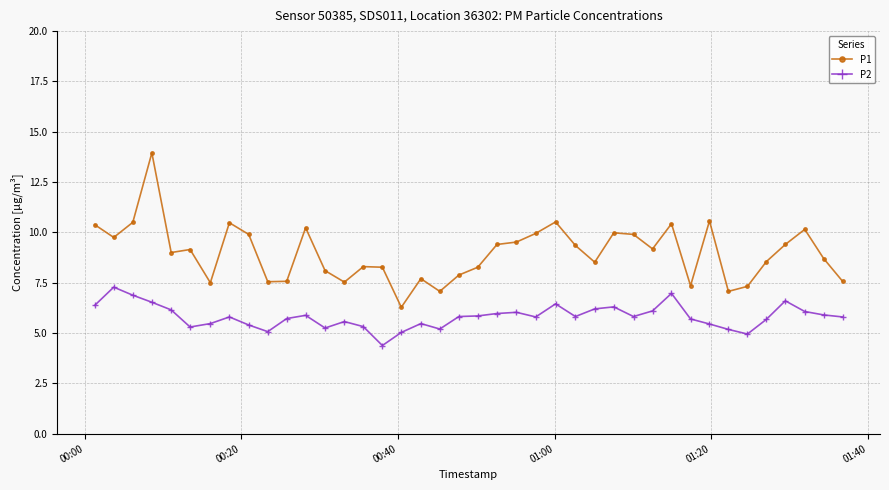

Which series has the largest total across all categories?

P1